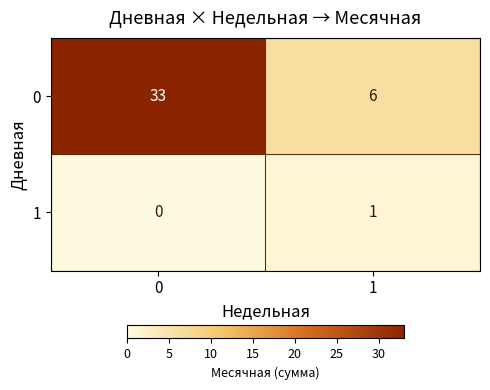

True or false: 0 has a value of 6 at 1.

True